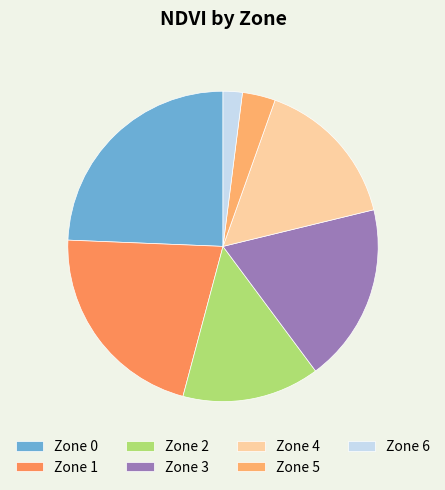

True or false: Zone 3 accounts for 11% of the total.

False